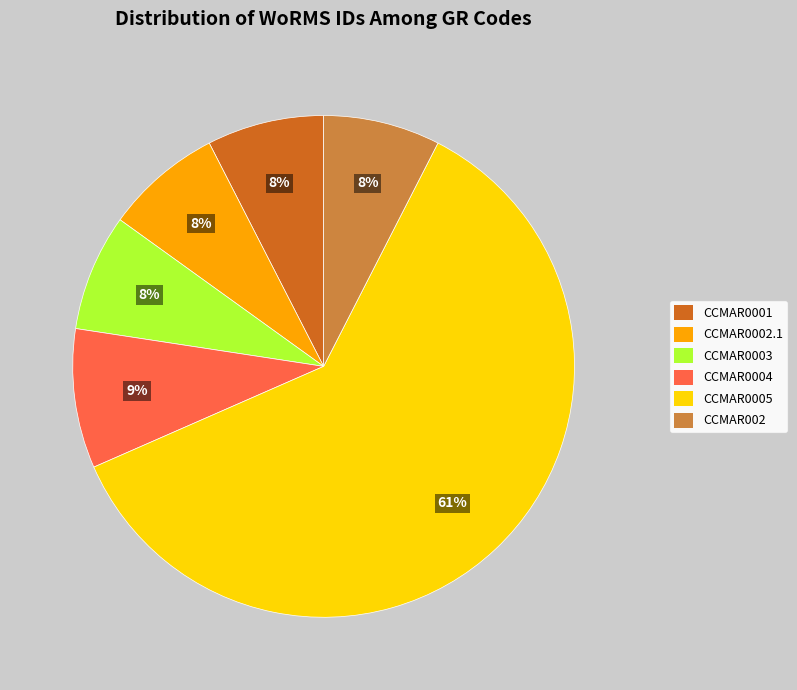

How many segments does this pie chart have?

6